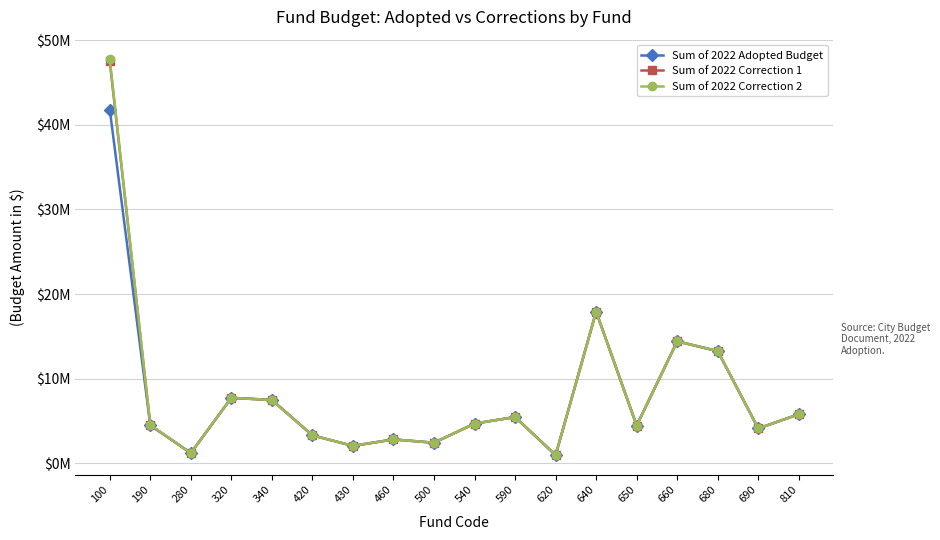

What is the value of the Sum of 2022 Correction 2 point at the 10th from the left?

4.7